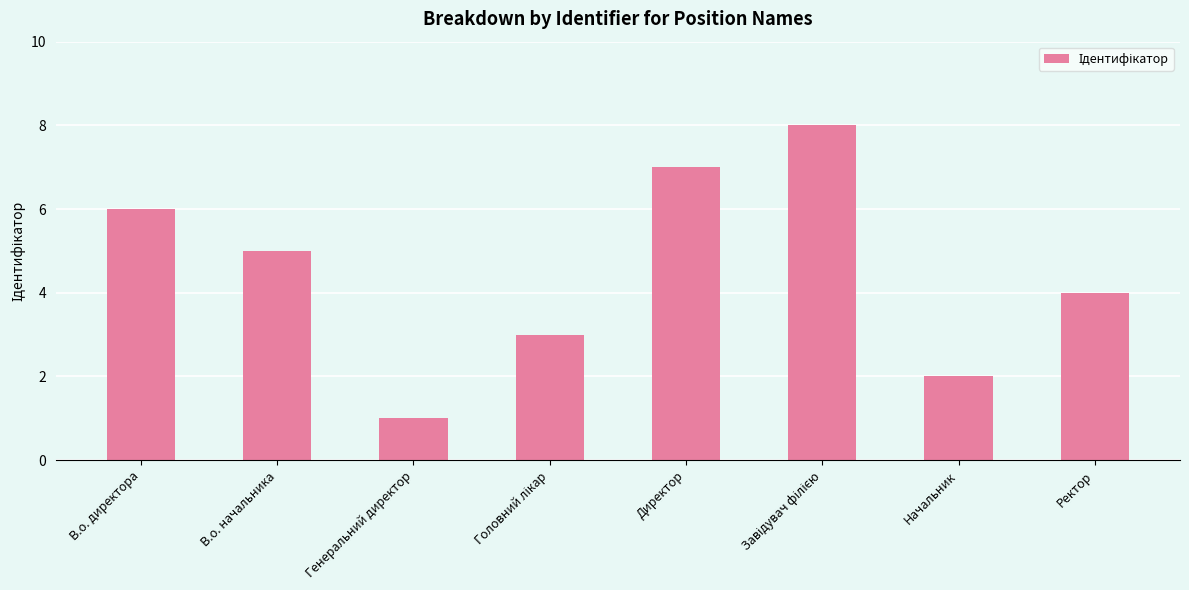

Which has a higher value, В.о. начальника or Ректор?

В.о. начальника